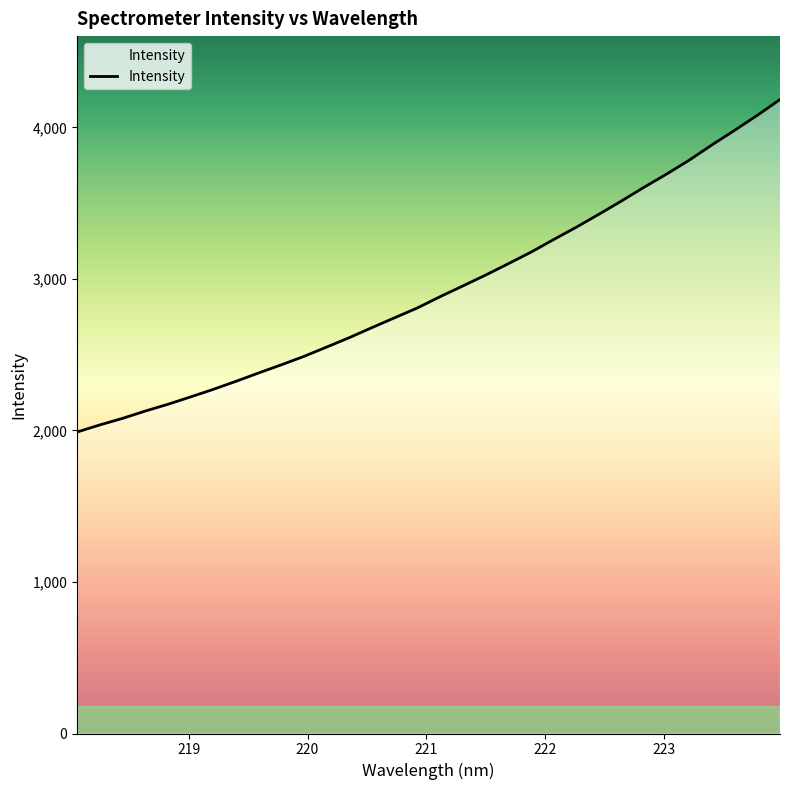

What is the maximum value shown in the chart?

4184.4